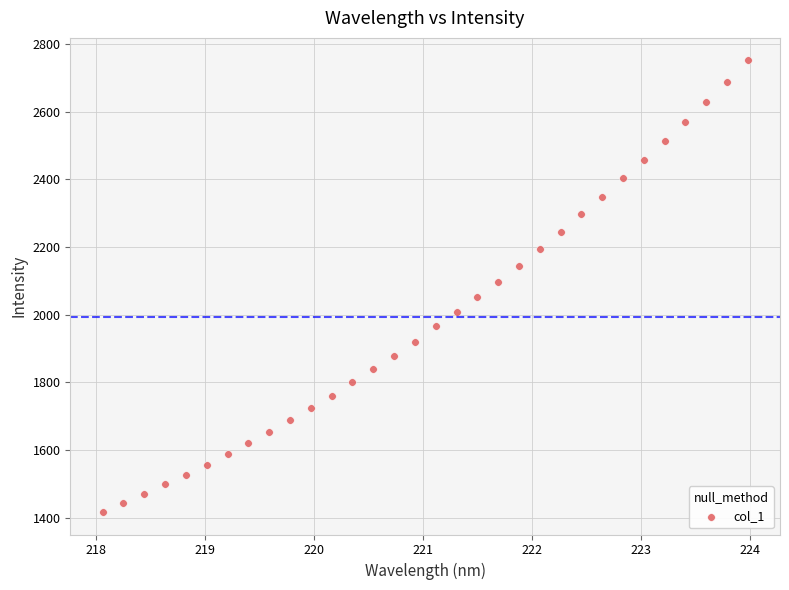

What is the range of Y values (max minus min)?

1334.7